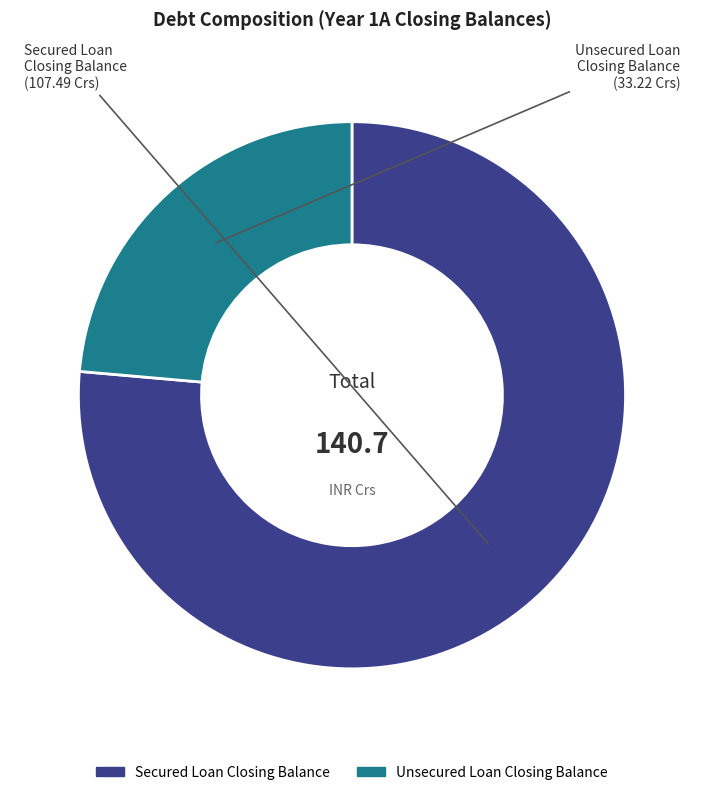

What is the ratio of the value at Unsecured Loan Closing Balance to the value at Secured Loan Closing Balance?

0.3